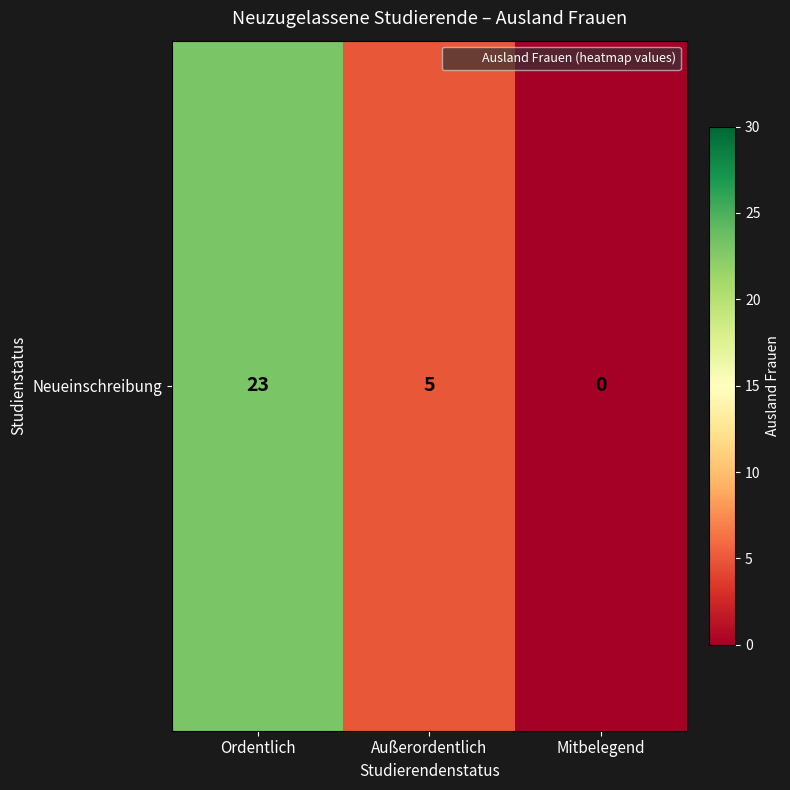

True or false: the data shows 7 at Außerordentlich.

False